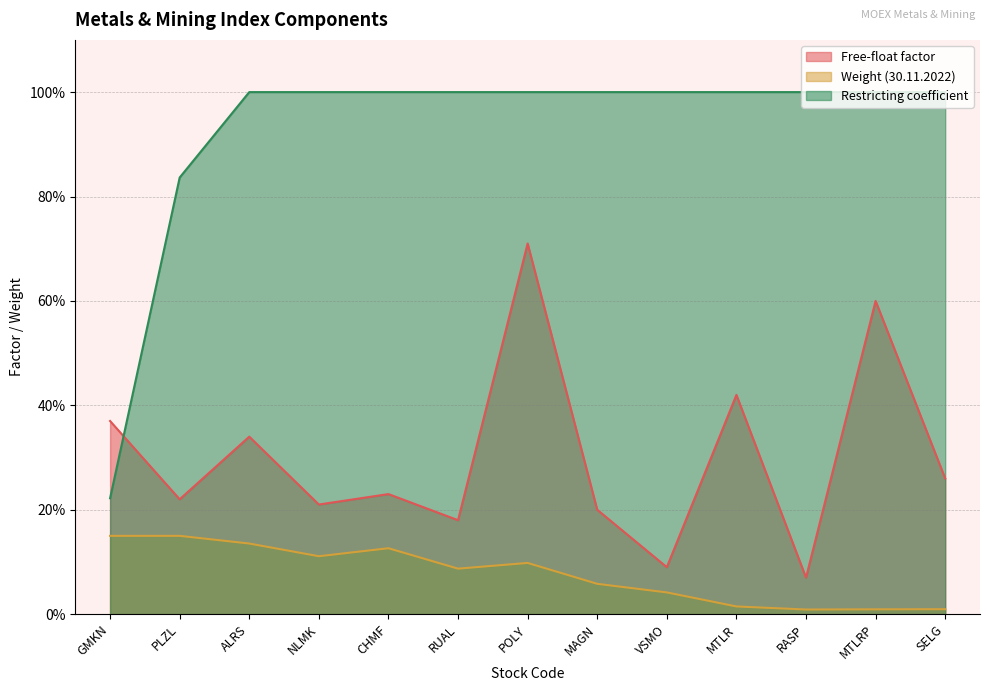

True or false: Weight (30.11.2022) and Free-float factor intersect in this chart.

False